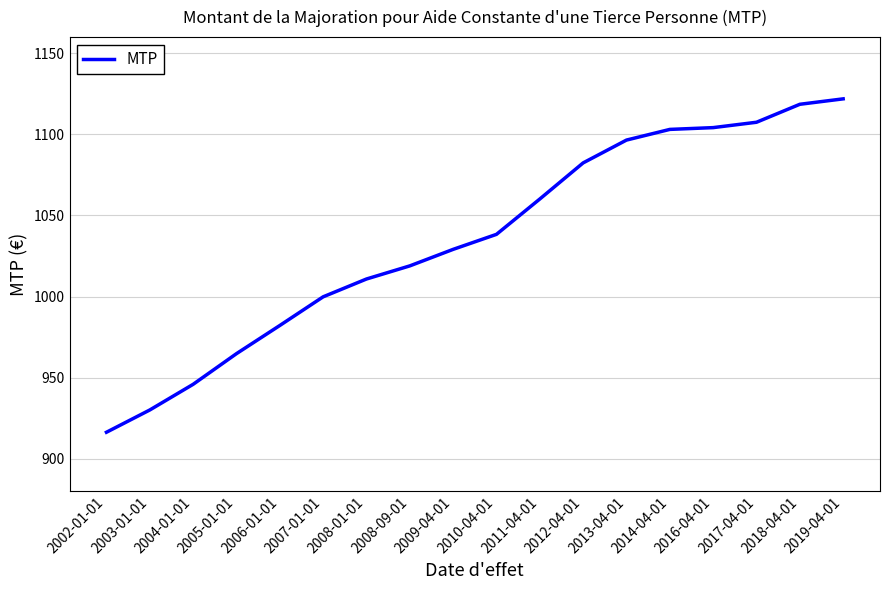

What position from the left is 2008-01-01?

7